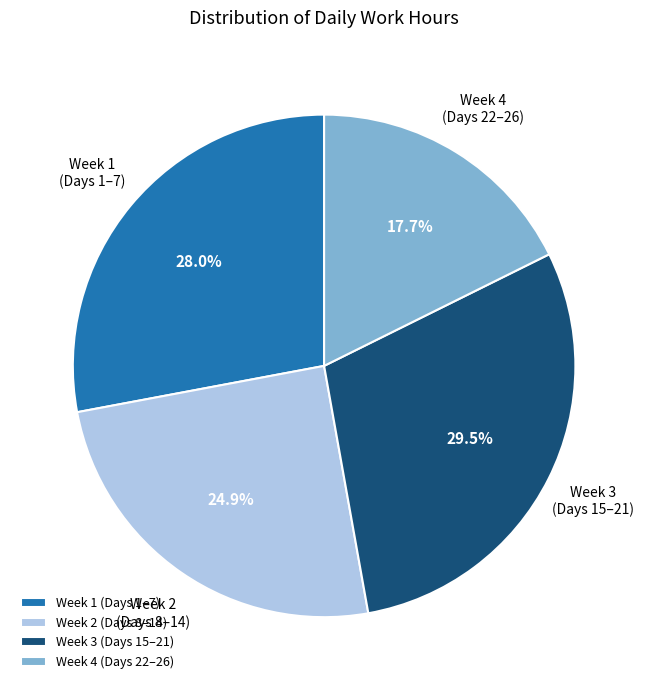

What is the smallest slice in the pie chart?

Week 4 (Days 22–26)